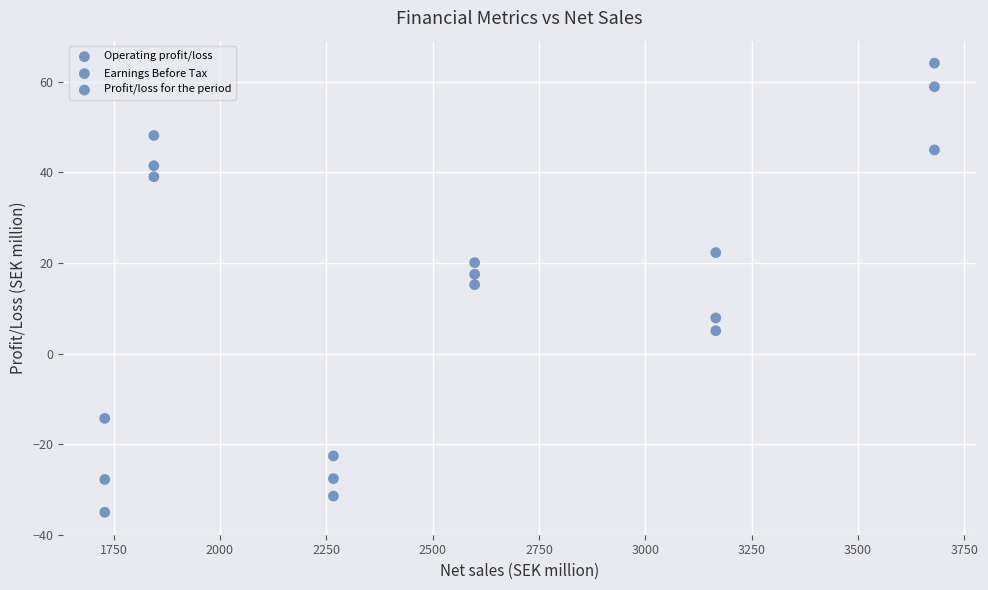

How many points are shown in the scatter plot?

18